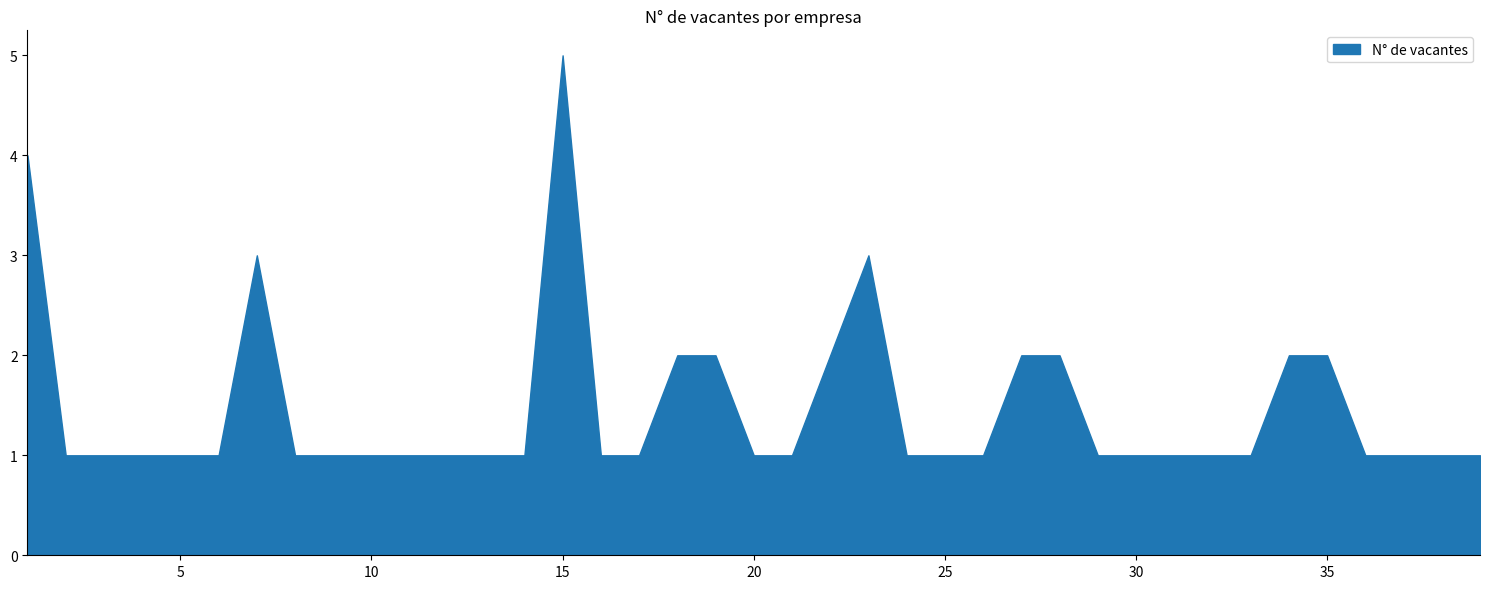

What is the value of the 16th point from the left?

1